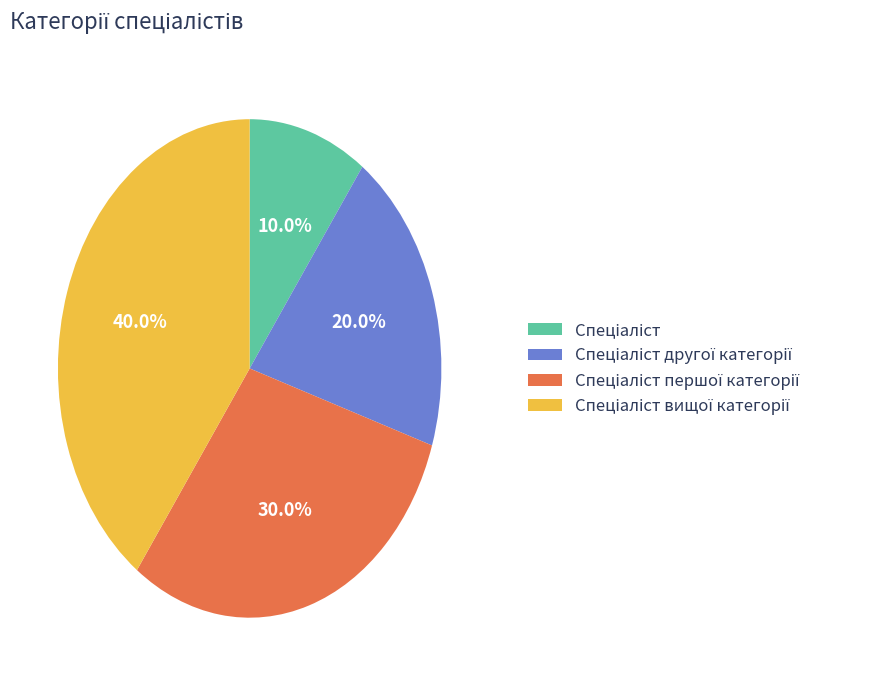

Do Спеціаліст вищої категорії and Спеціаліст together represent more than half of the pie?

No